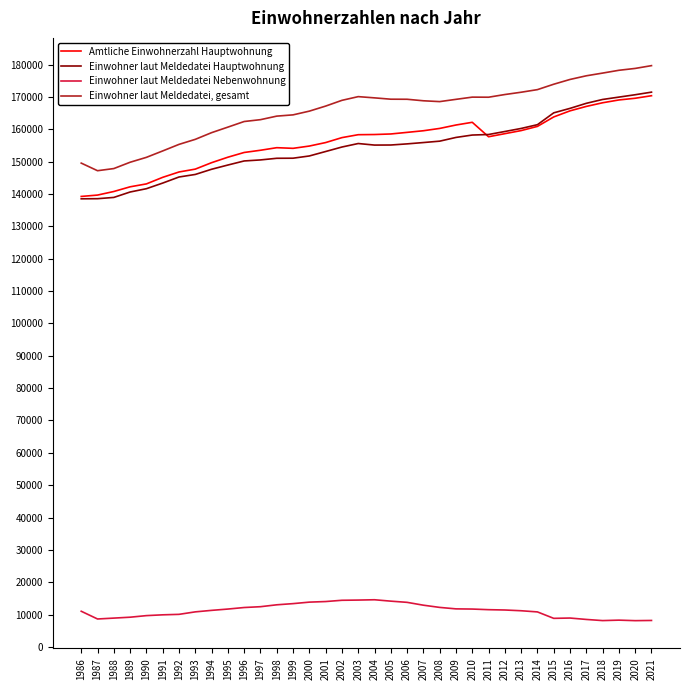

List the series in order of their peak value, highest first.

Einwohner laut Meldedatei, gesamt, Einwohner laut Meldedatei Hauptwohnung, Amtliche Einwohnerzahl Hauptwohnung, Einwohner laut Meldedatei Nebenwohnung